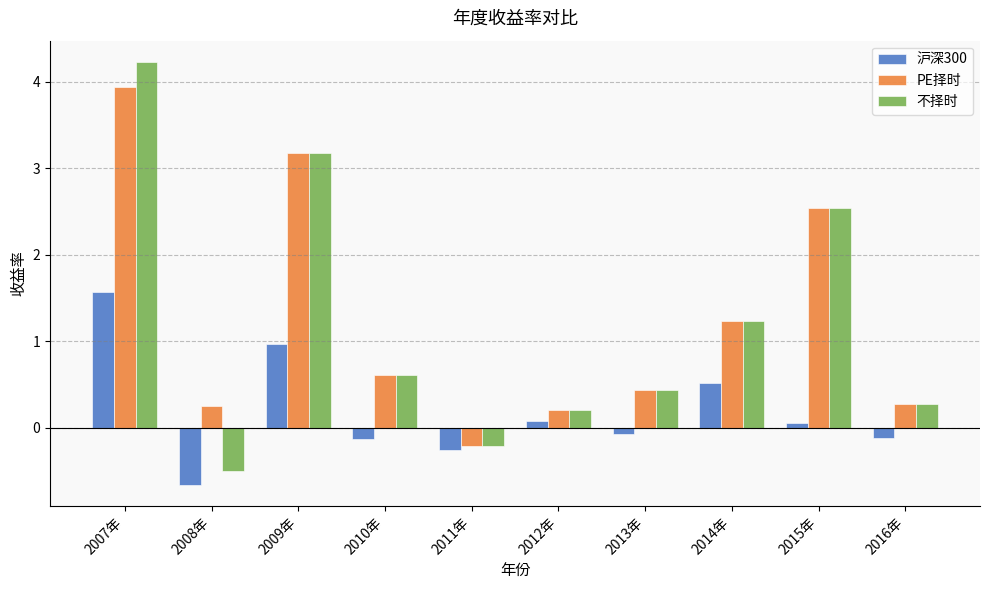

What is the difference between the second highest and second lowest values in the PE择时 series?

3.0